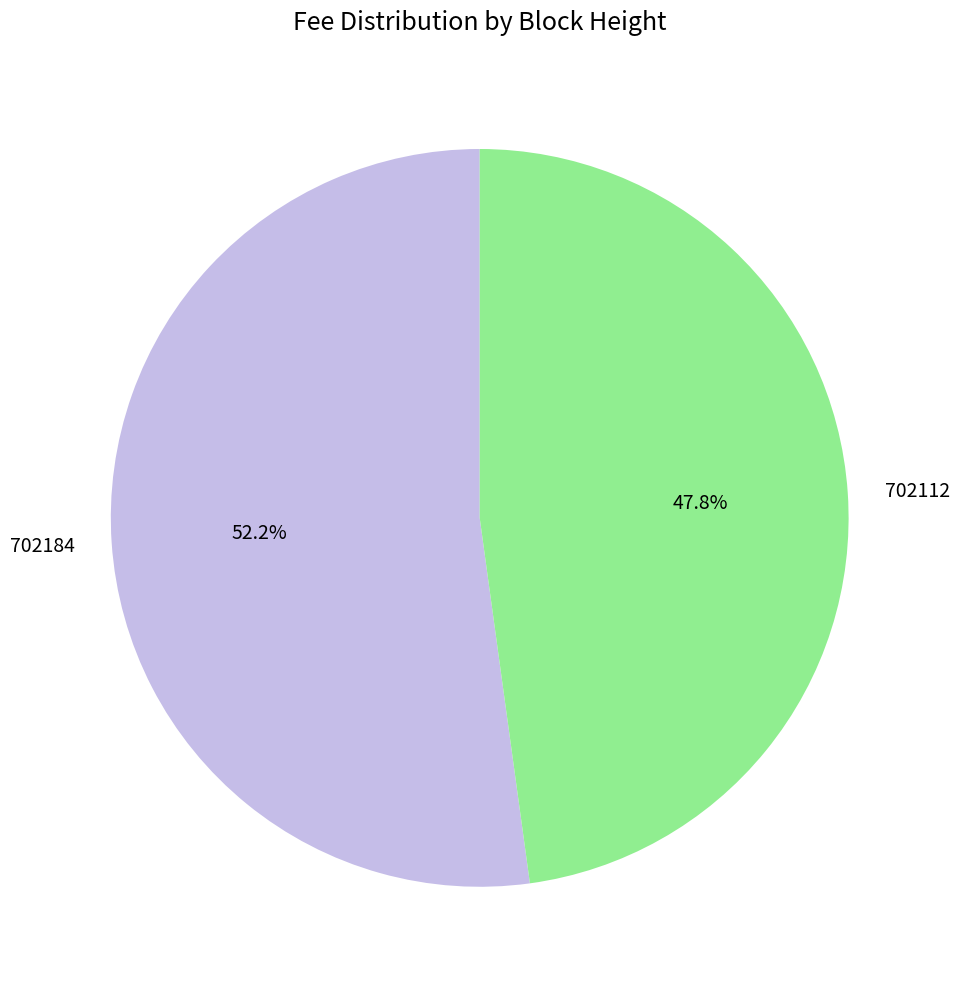

Is it true that 702112 is 48% of the pie?

True